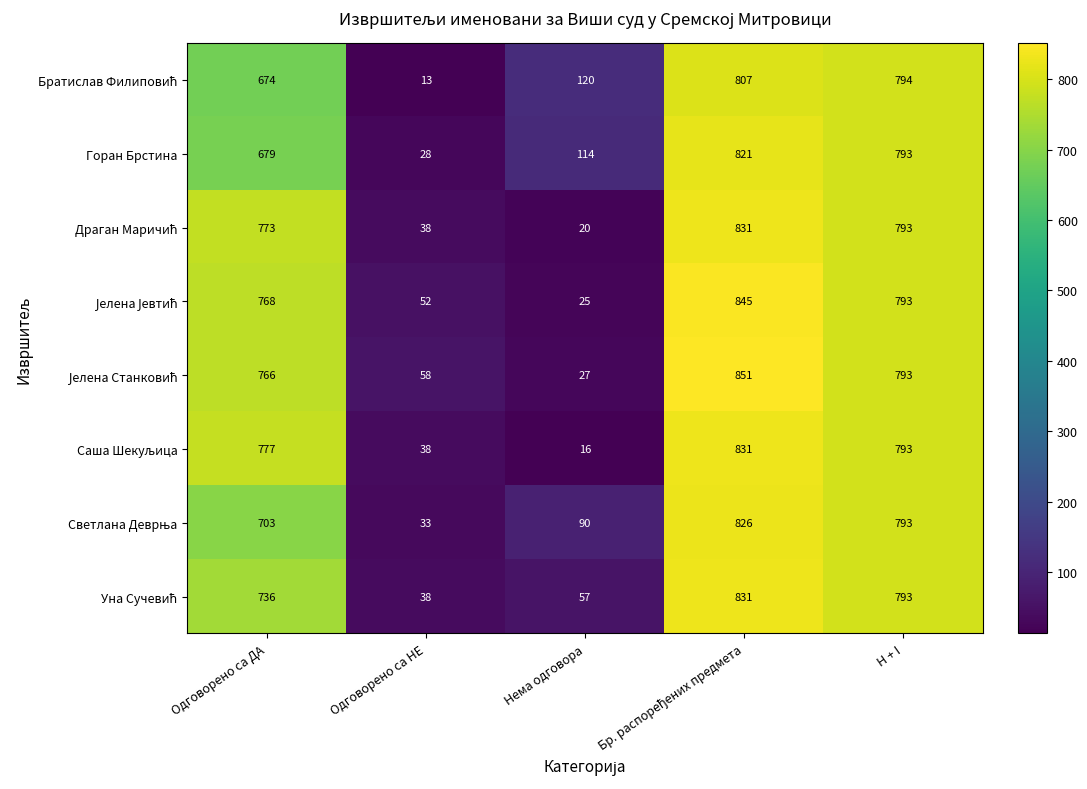

Is it true that Горан Брстина equals 37 at Одговорено са НЕ?

False